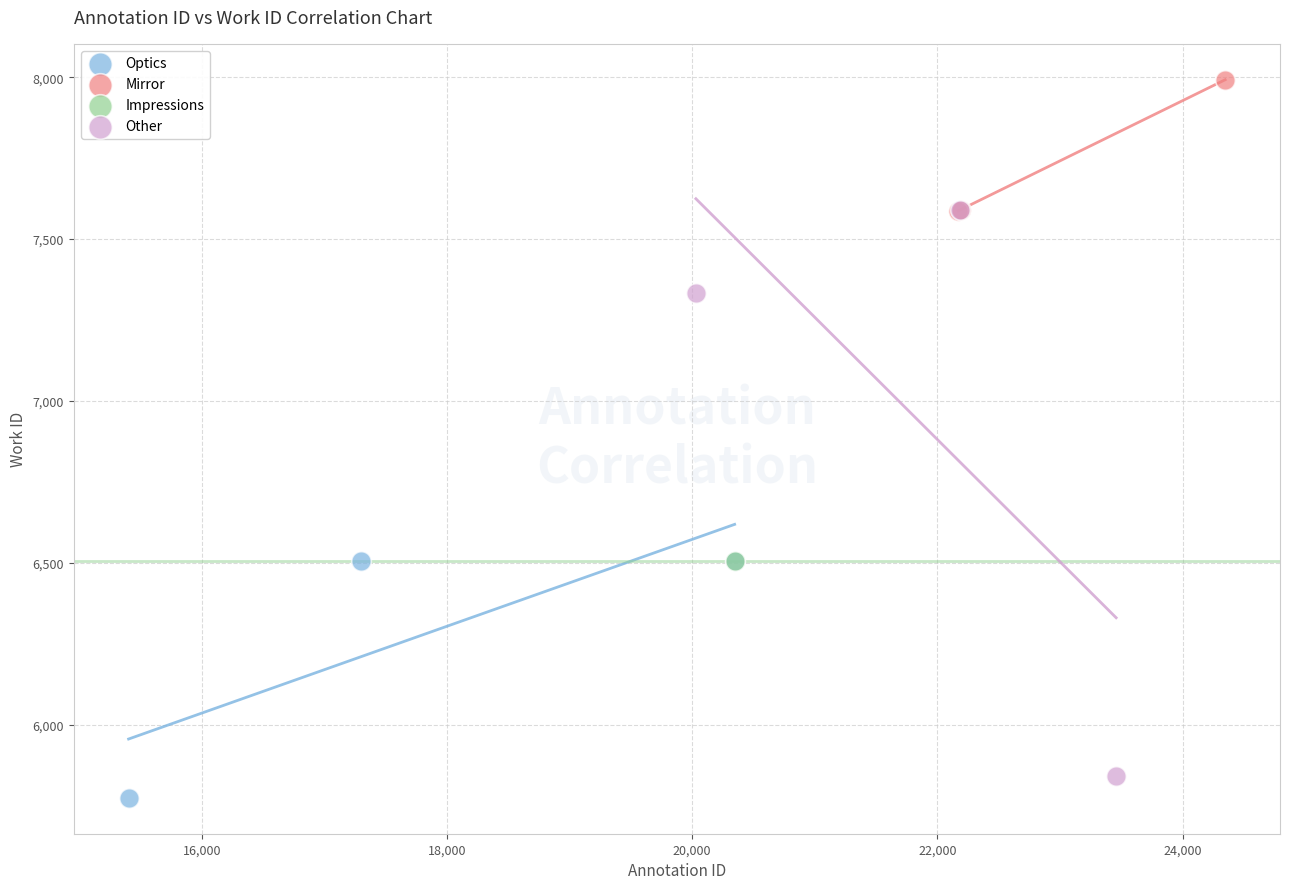

What are all the series names shown in the legend?

Optics, Mirror, Impressions, Other